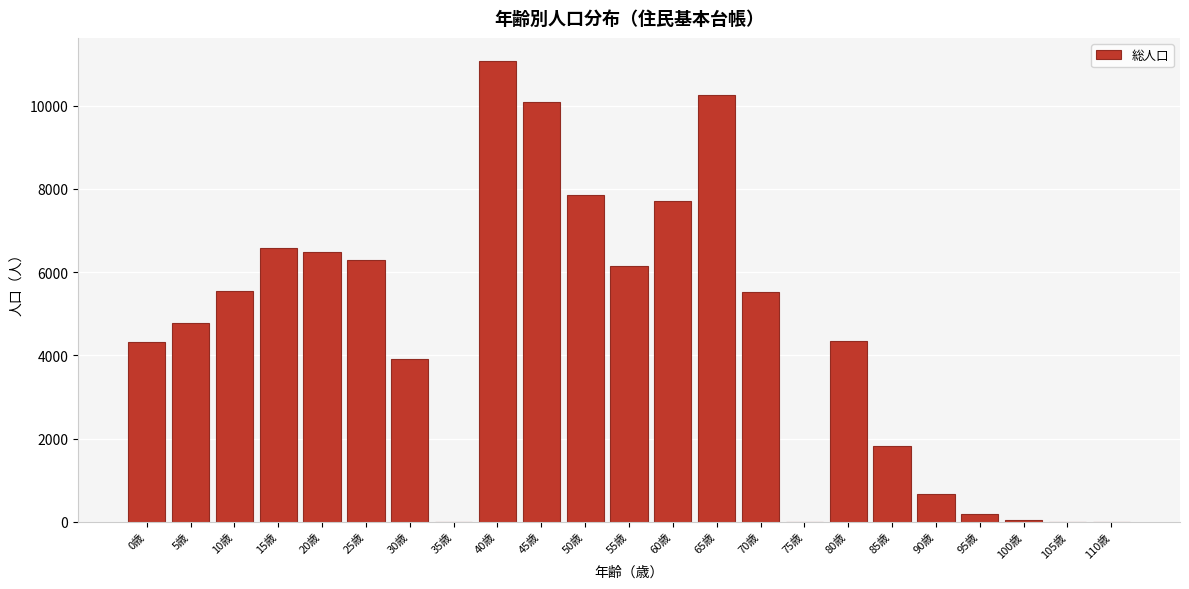

Approximately how many times larger is the value at 55歳 compared to 0歳?

1.4